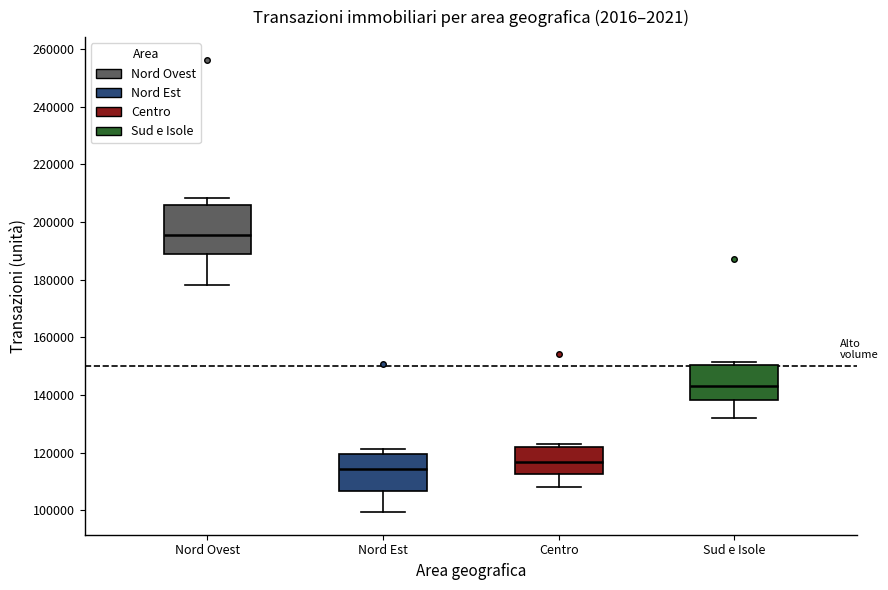

Reading left to right, read every box against the y-axis: the position of its median line, the range the box covers, and the ends of its whiskers. The values are not printed on the chart, so give them approximately, as read against the axis.

Nord Ovest: median 196000, box 188000 to 206000, whiskers 178000 to 208000
Nord Est: median 114000, box 106000 to 120000, whiskers 100000 to 122000
Centro: median 116000, box 112000 to 122000, whiskers 108000 to 124000
Sud e Isole: median 144000, box 138000 to 150000, whiskers 132000 to 152000